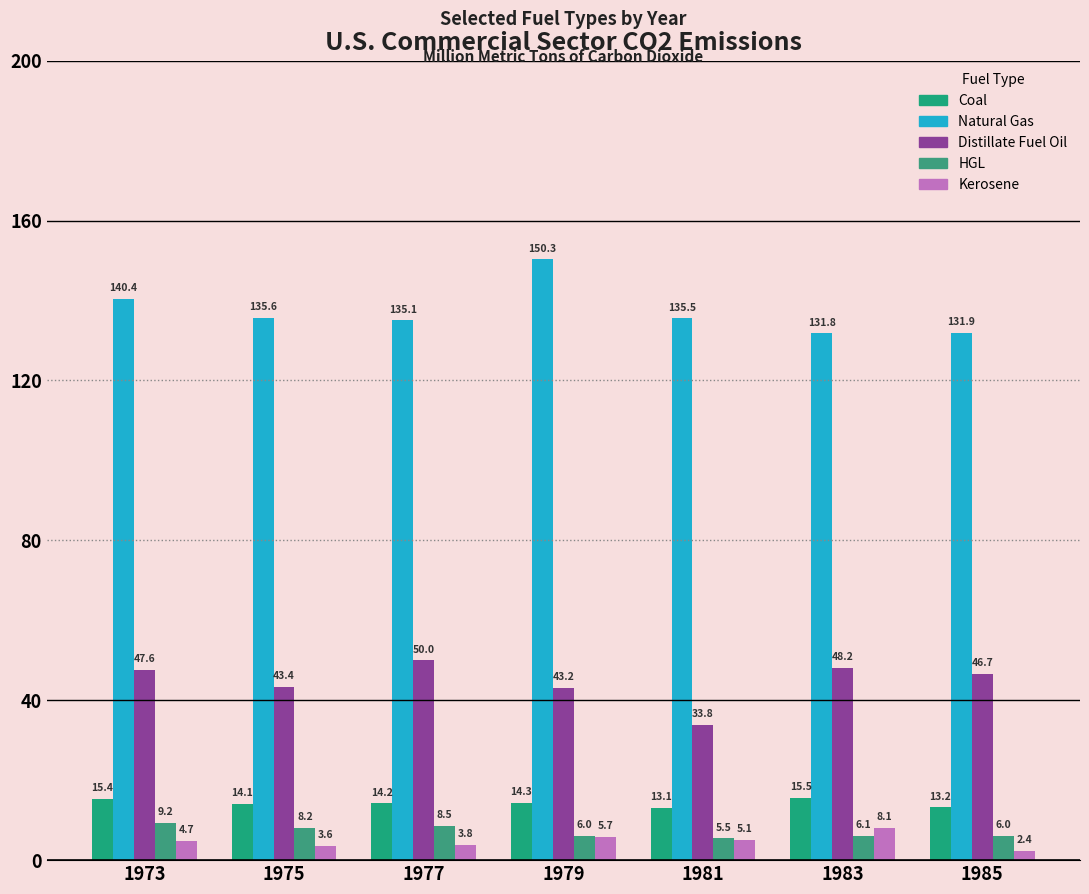

Is the value of Kerosene at 1981 greater than the value of Coal at 1977?

No